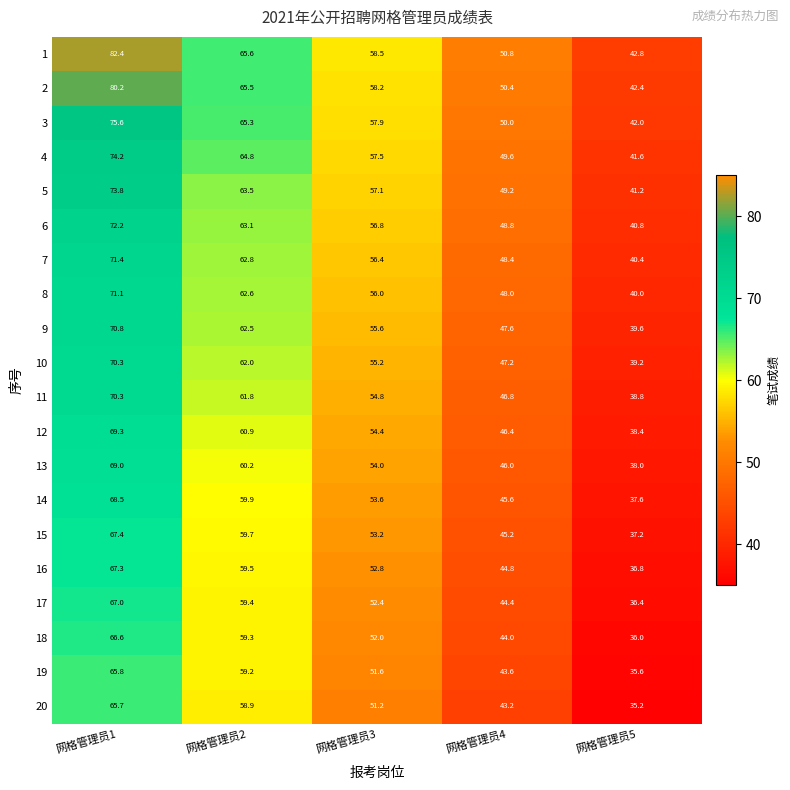

At which category is the sum across all series the highest?

网格管理员1